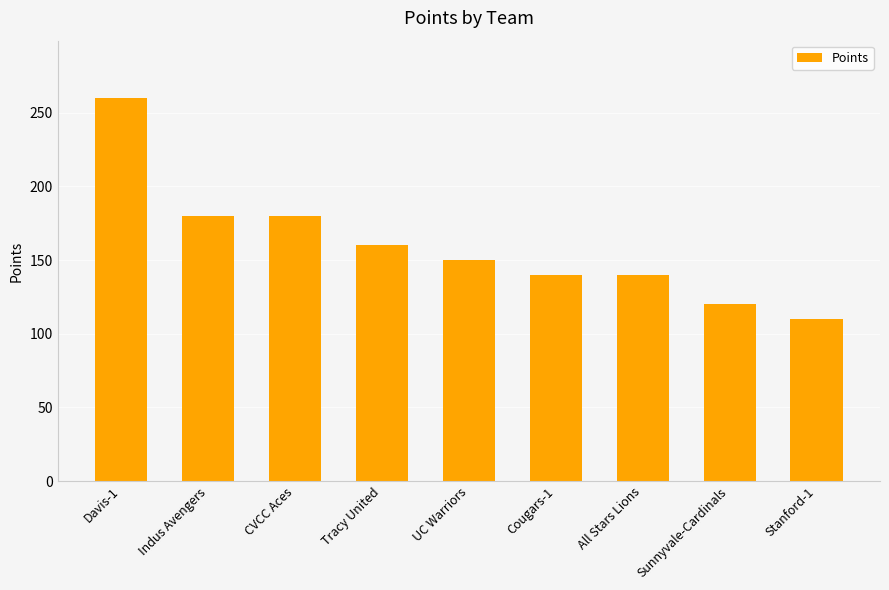

How many bars are there in total?

9